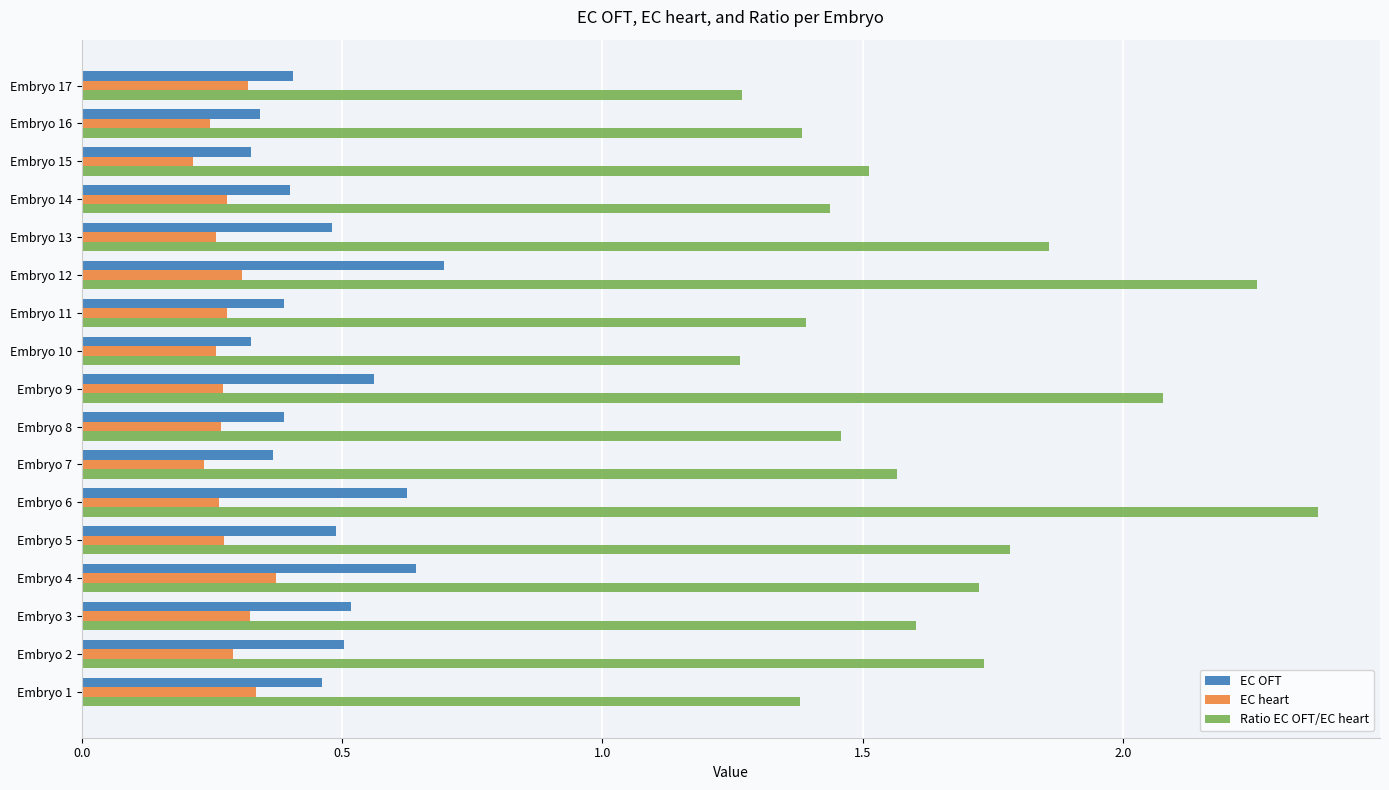

What is the sum of the EC OFT values at Embryo 7 and Embryo 6?

1.0